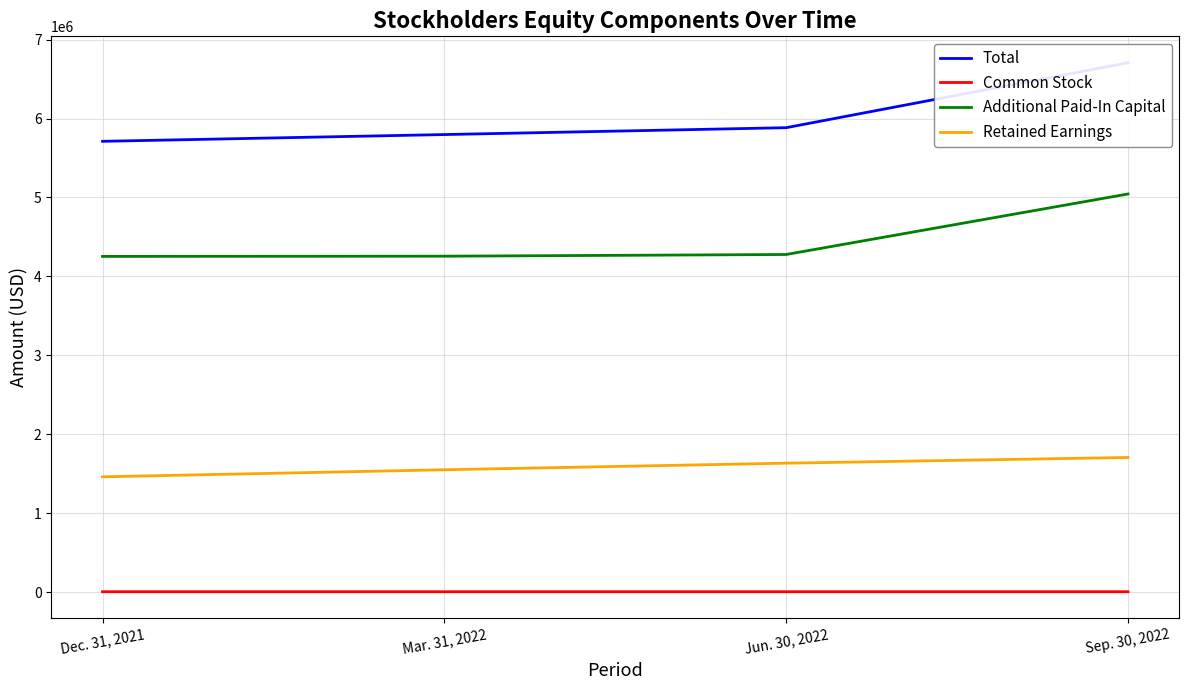

Reading left to right, transcribe all the data shown in this chart.

Total: Dec. 31, 2021=5711672	Mar. 31, 2022=5797298	Jun. 30, 2022=5884353	Sep. 30, 2022=6706912
Common Stock: Dec. 31, 2021=3946	Mar. 31, 2022=3956	Jun. 30, 2022=3957	Sep. 30, 2022=4065
Additional Paid-In Capital: Dec. 31, 2021=4253318	Mar. 31, 2022=4255972	Jun. 30, 2022=4277395	Sep. 30, 2022=5044227
Retained Earnings: Dec. 31, 2021=1460166	Mar. 31, 2022=1549484	Jun. 30, 2022=1632957	Sep. 30, 2022=1705247